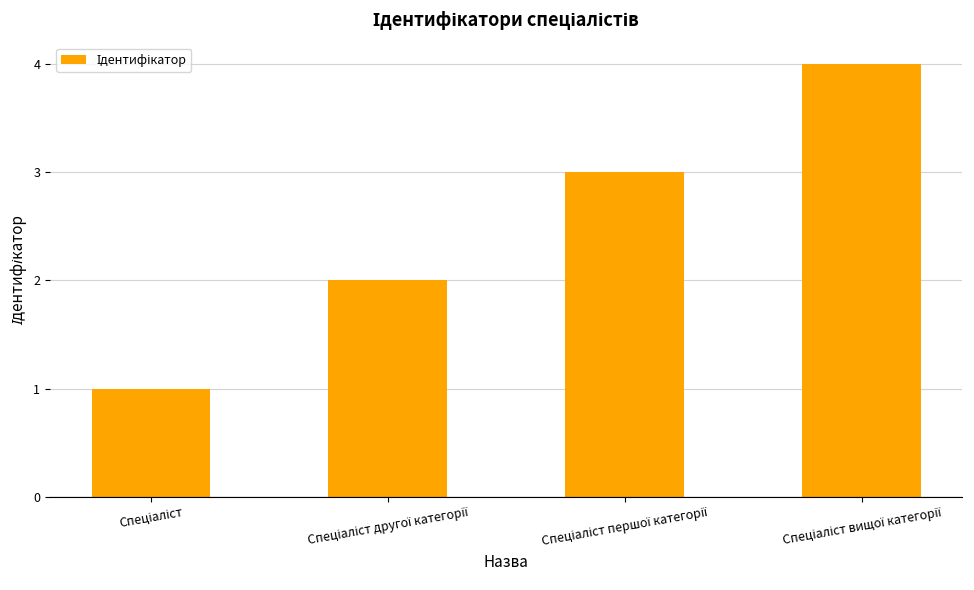

What is the greatest value displayed?

4